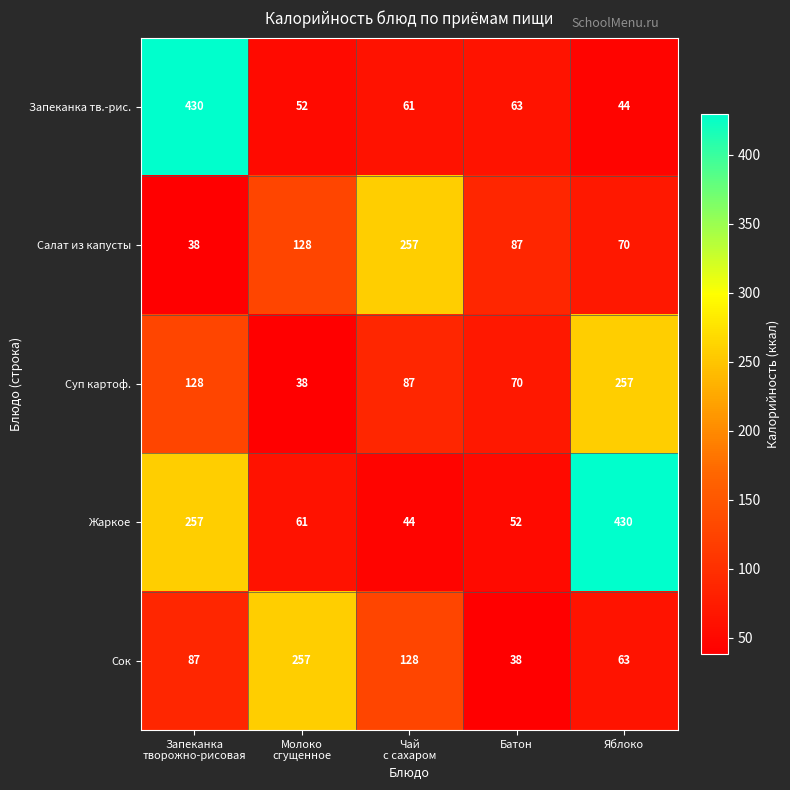

The Суп картоф. series shows 417 at Яблоко. True or false?

False